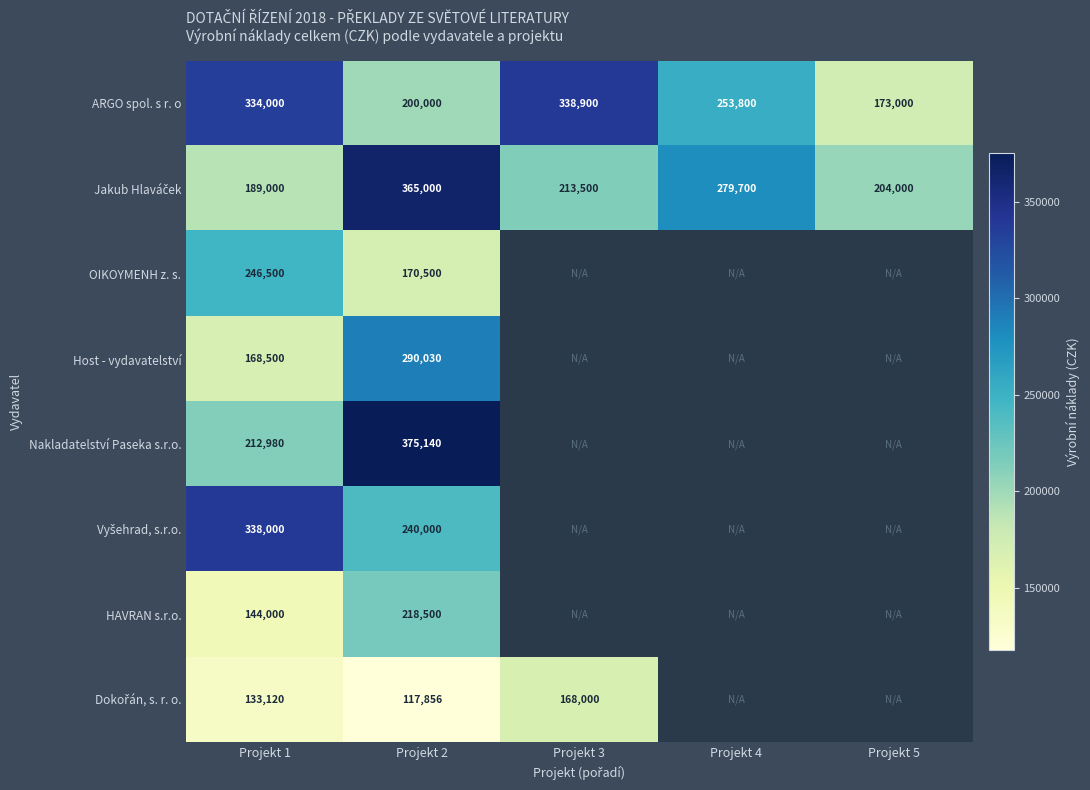

What is the difference between the maximum and minimum values in the ARGO spol. s r. o series?

165900